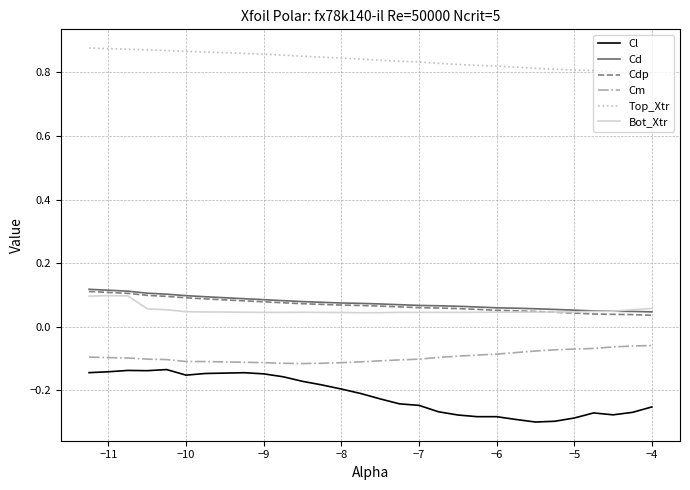

How many categories are shown in the chart?

30